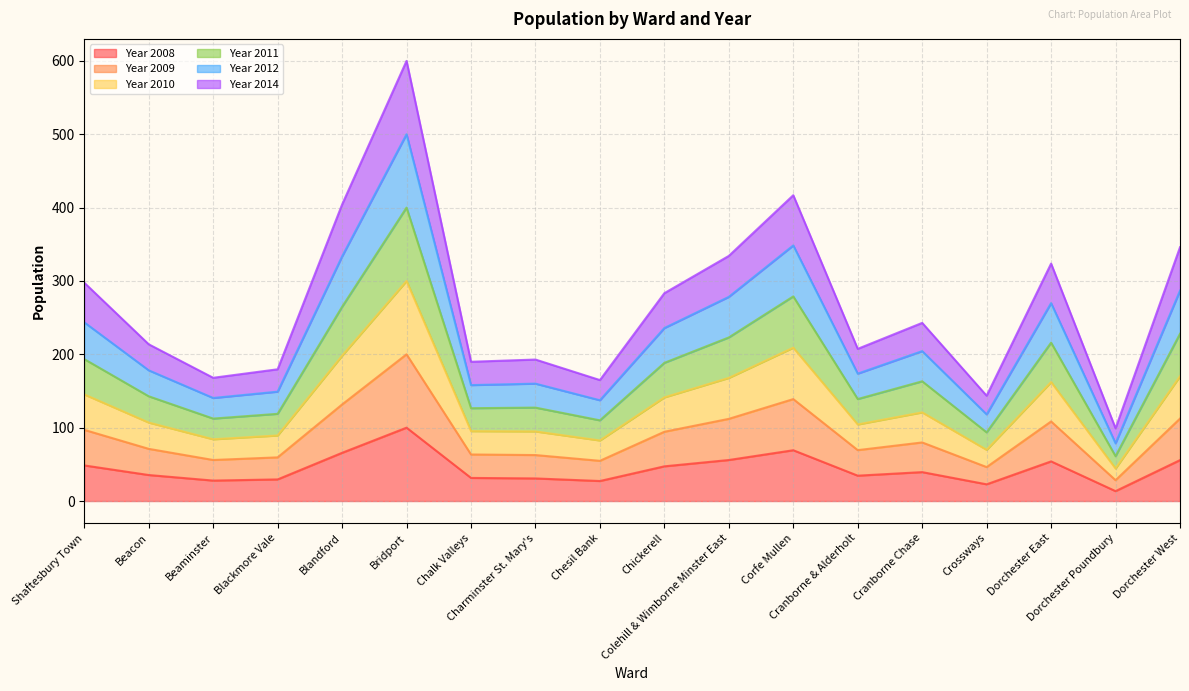

The Year 2012 series shows 368.1 at Cranborne Chase. True or false?

False